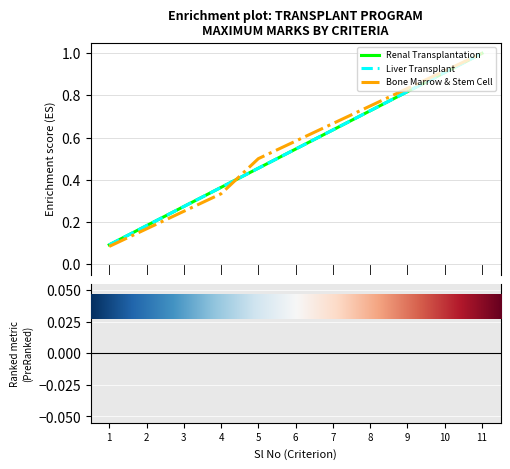

Does the chart have visible grid lines?

Yes